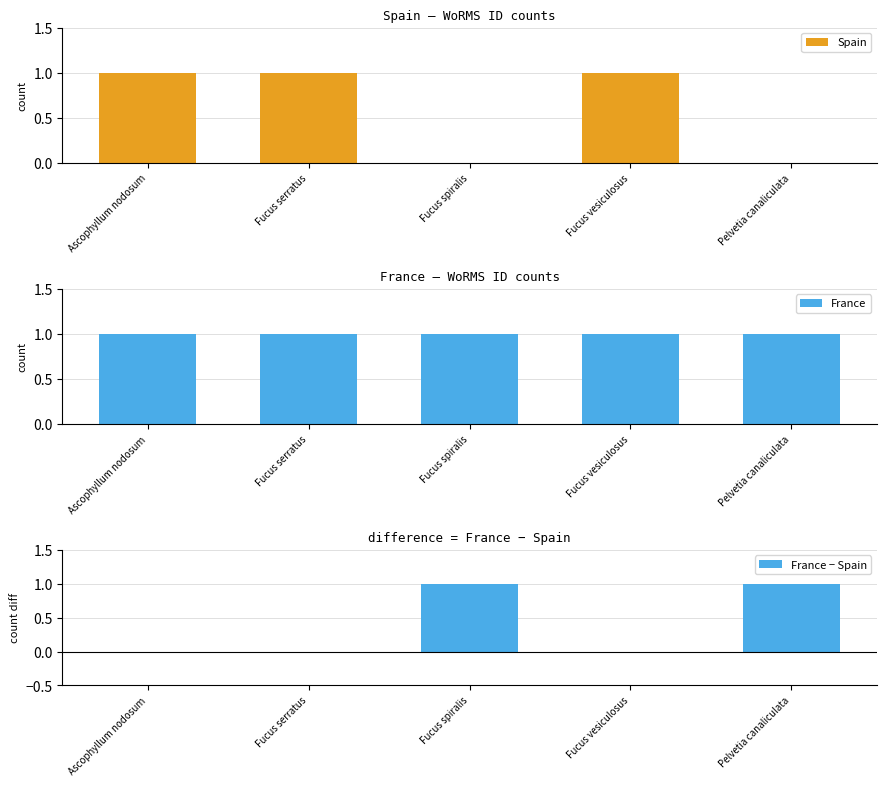

Is the value of France − Spain at Ascophyllum nodosum greater than the value of France at Fucus vesiculosus?

No